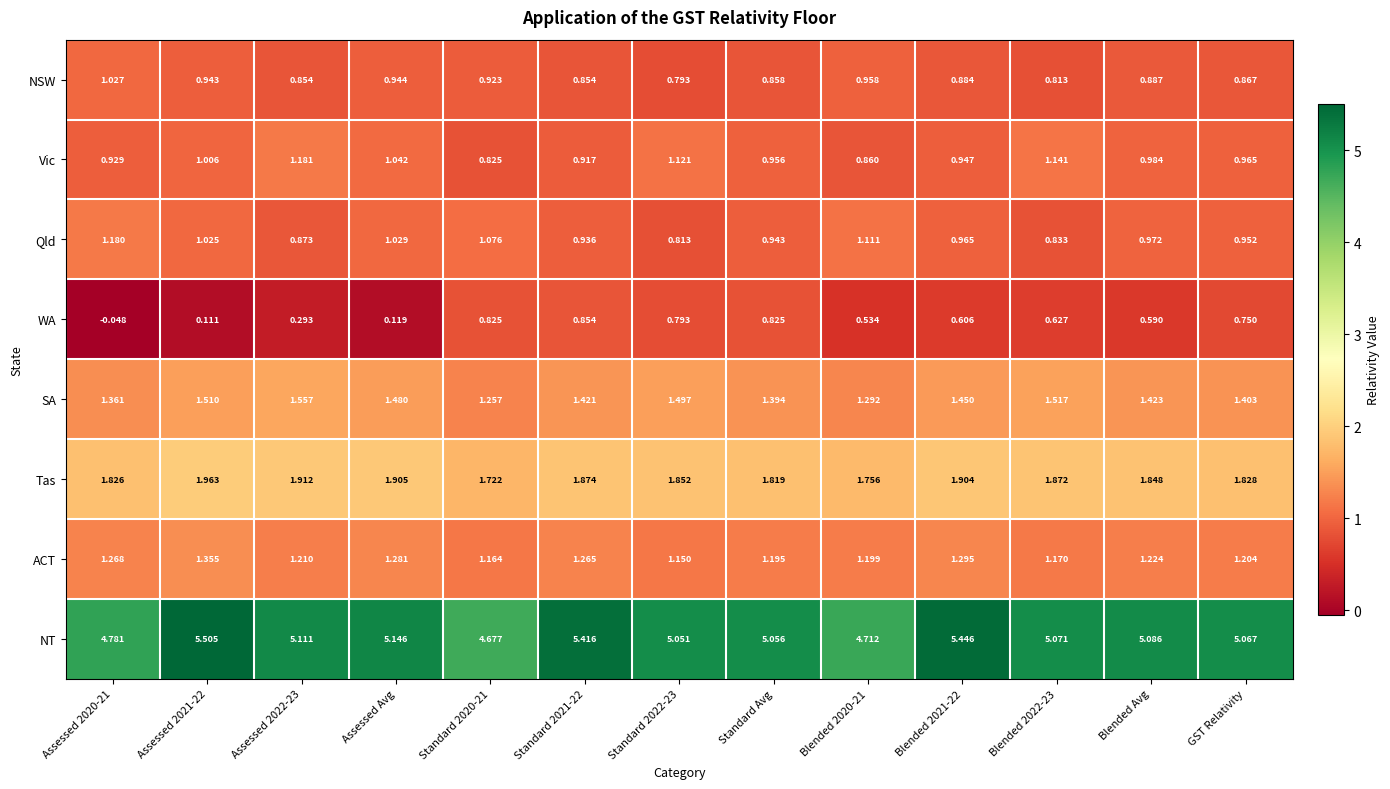

Rank the series at Blended 2021-22 from highest to lowest value.

NT, Tas, SA, ACT, Qld, Vic, NSW, WA